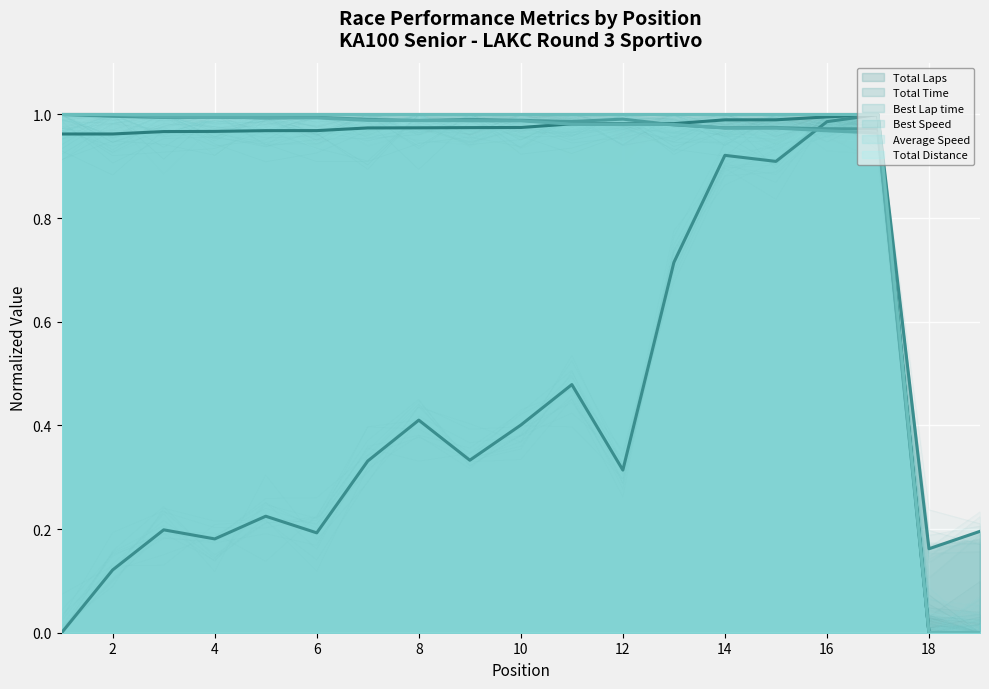

Between 6 and 15, which is larger?

6